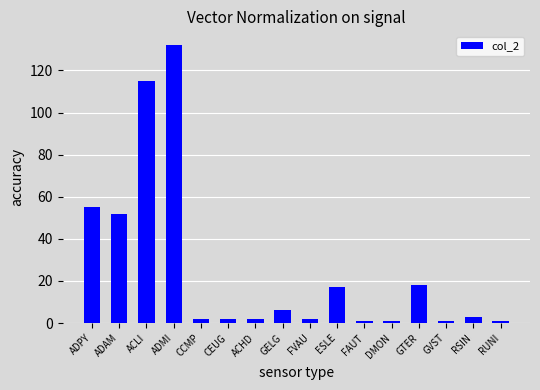

Which has a higher value, FVAU or ESLE?

ESLE